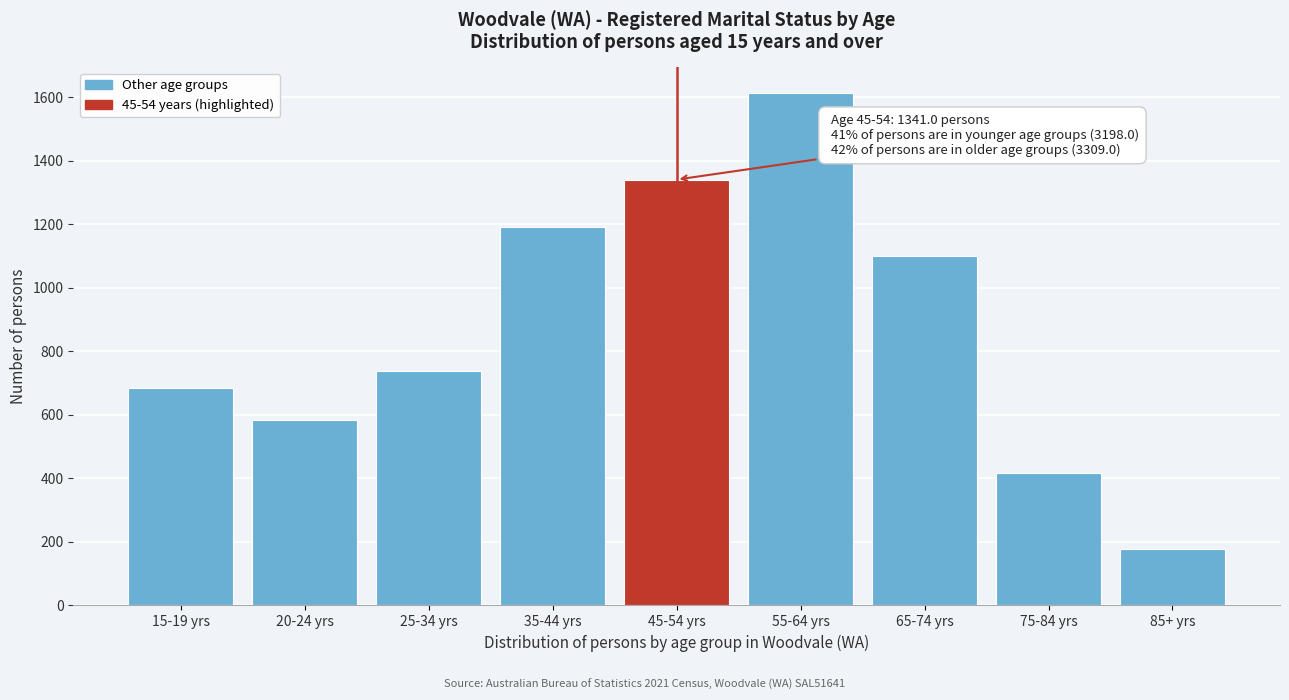

Reading left to right, extract all data points from this chart.

15-19 yrs=684	20-24 yrs=585	25-34 yrs=737	35-44 yrs=1192	45-54 yrs=1341	55-64 yrs=1614	65-74 yrs=1099	75-84 yrs=417	85+ yrs=179